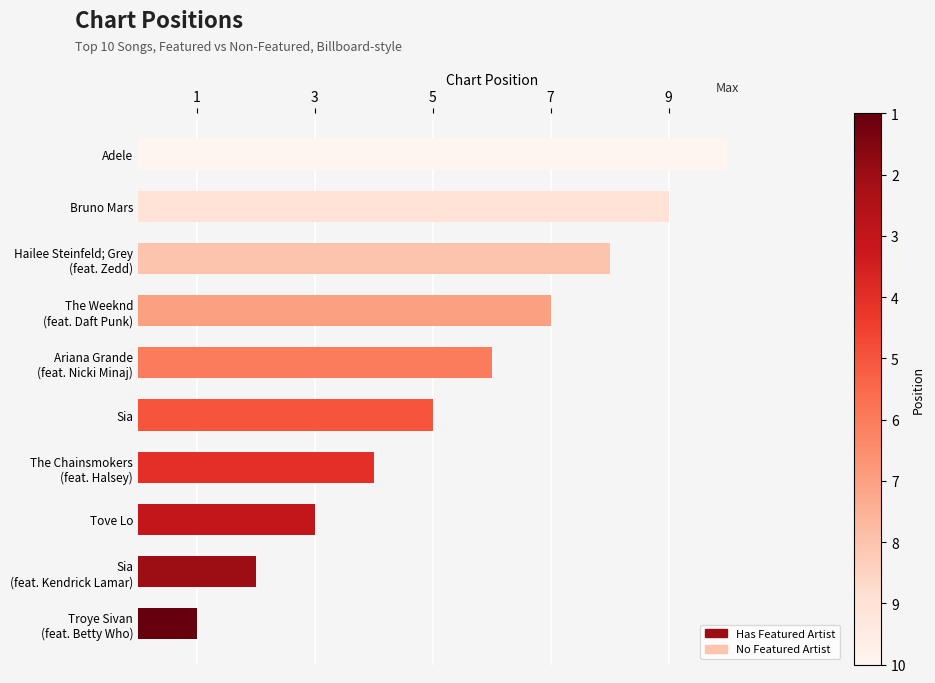

What is the sum of all values?

55